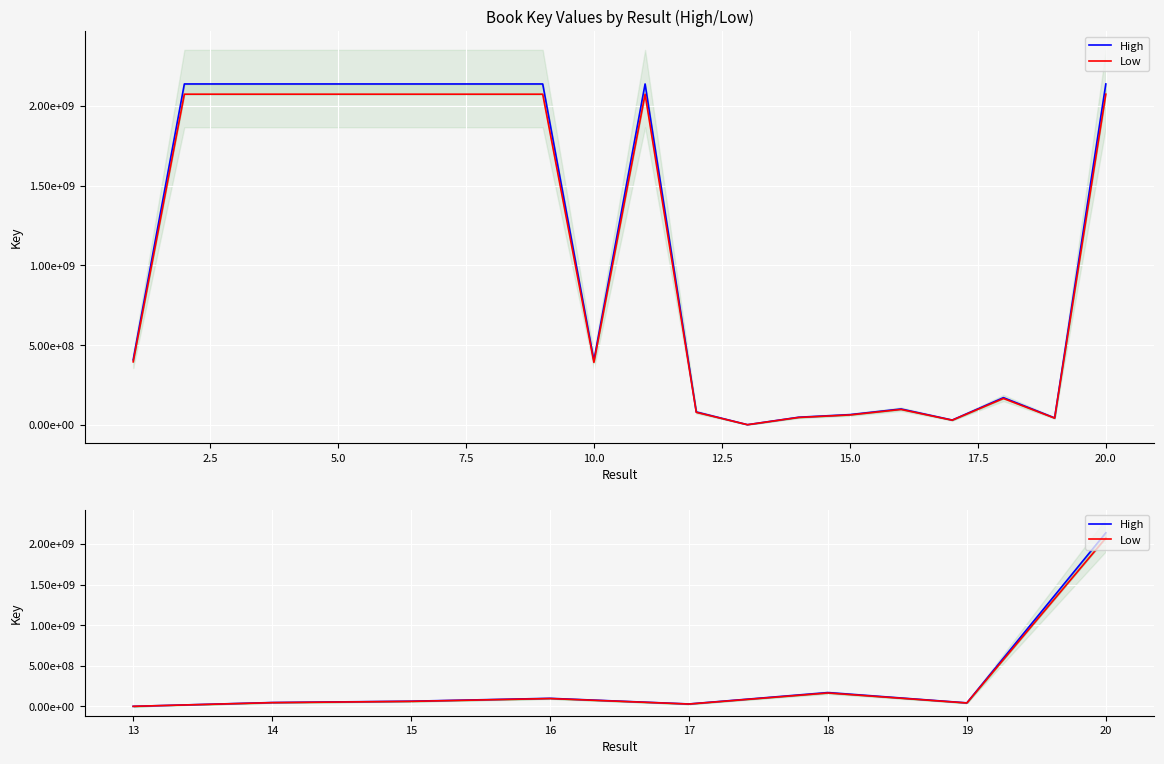

What is the maximum value for Low?

2073573064.3